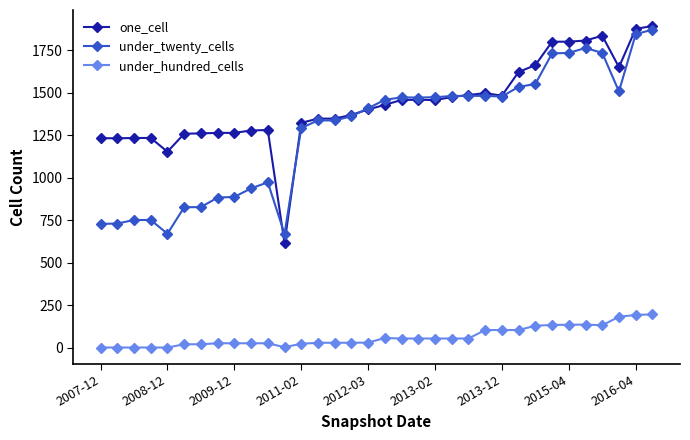

Count the number of data series in this chart.

3